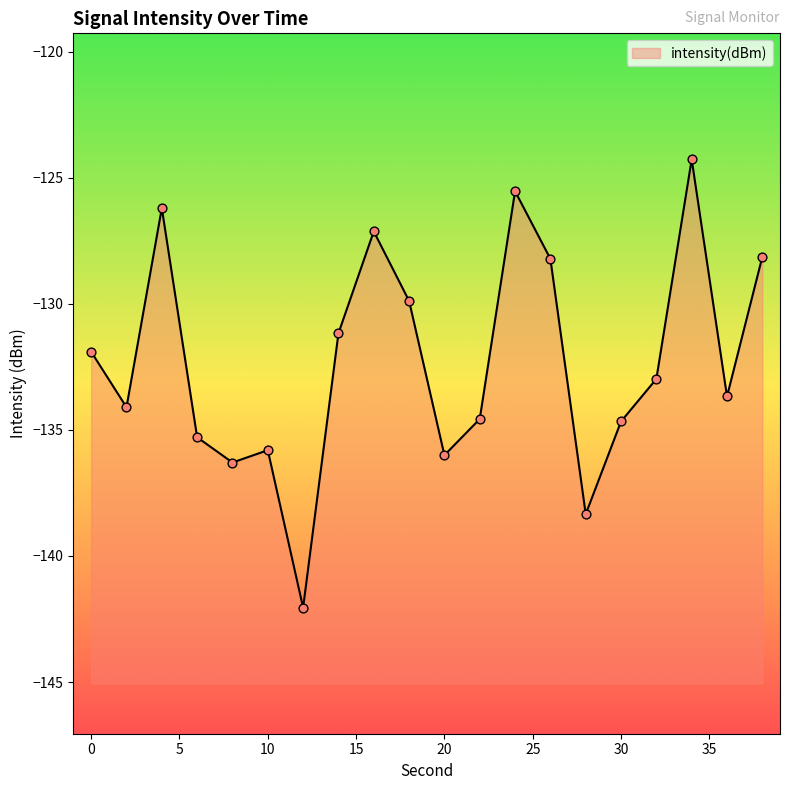

Between 6 and 30, which is larger?

30